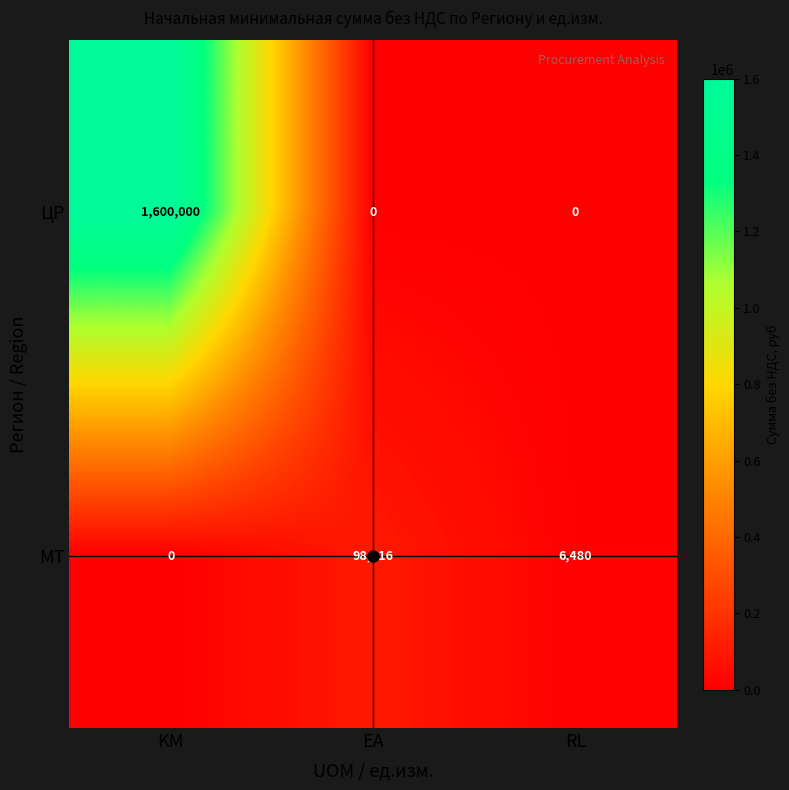

At EA, list the series in order from largest to smallest.

МТ, ЦР